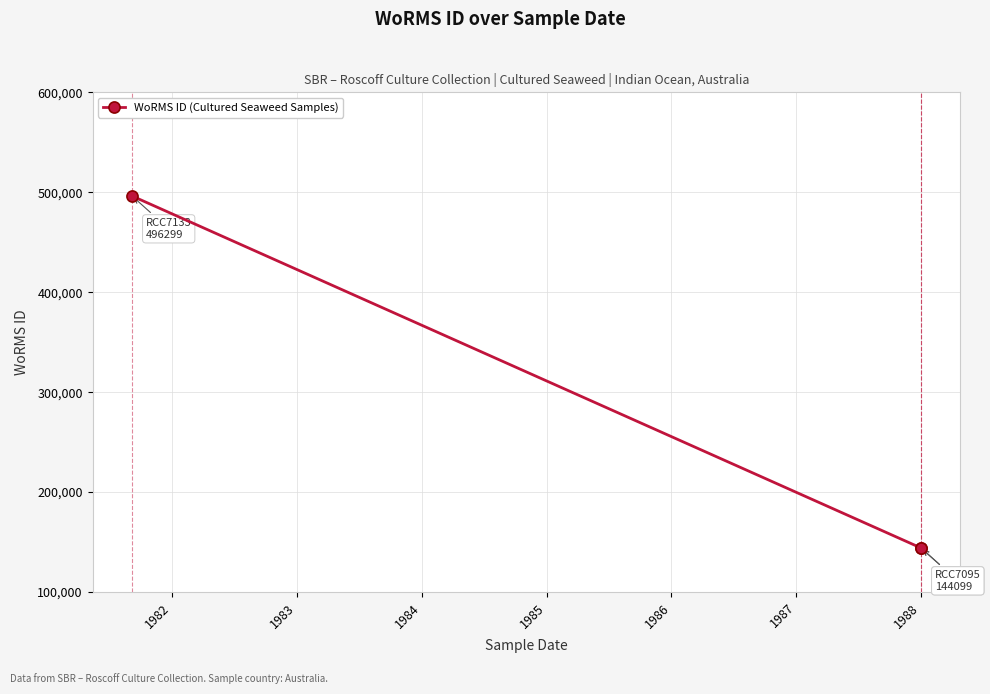

What is the change in value from 1981 to 1982?

-352200